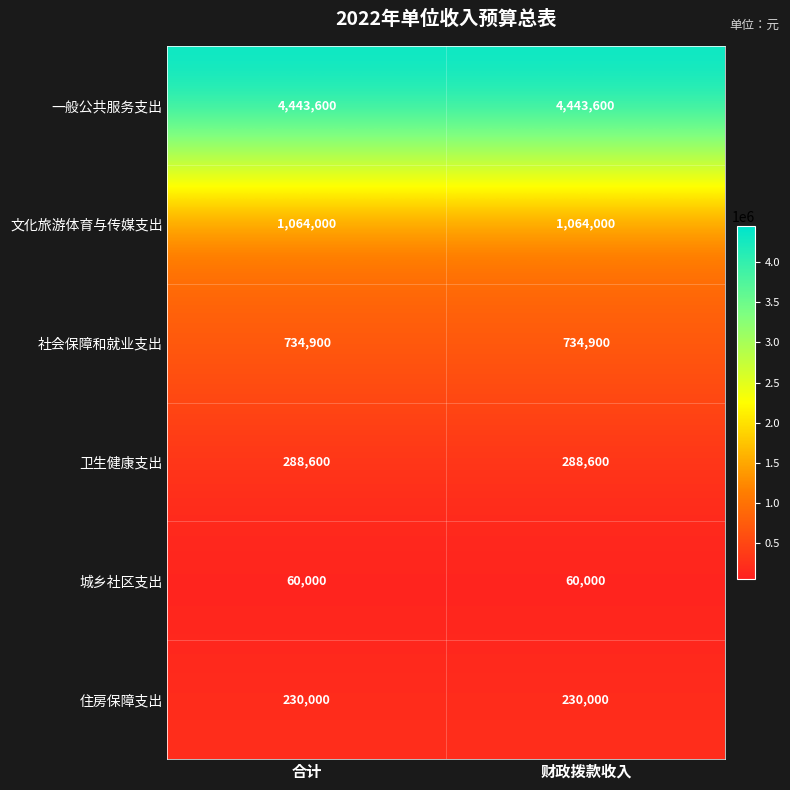

At 合计, list the series in order from smallest to largest.

城乡社区支出, 住房保障支出, 卫生健康支出, 社会保障和就业支出, 文化旅游体育与传媒支出, 一般公共服务支出